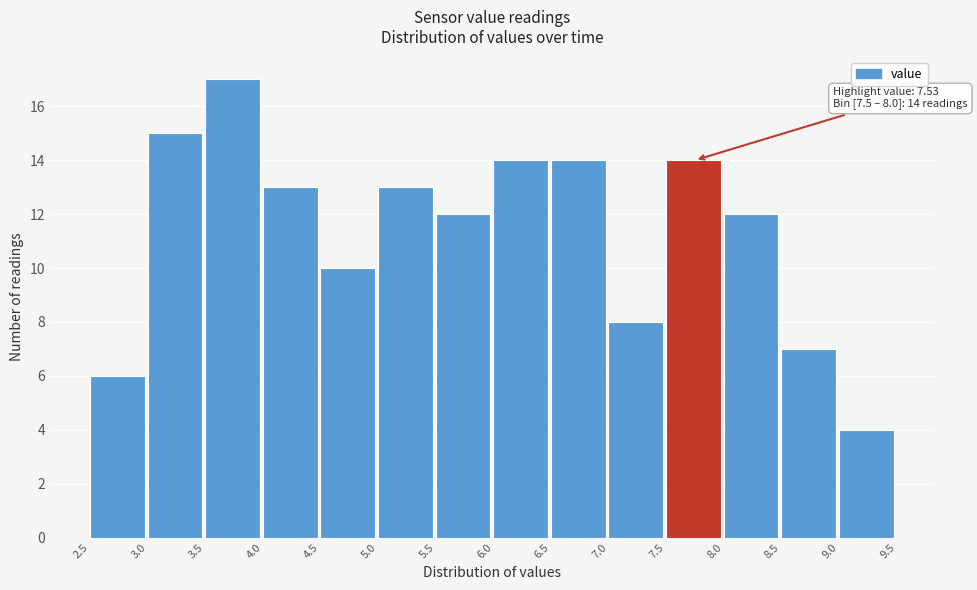

Which range on the x-axis has the tallest bar?

3.5 to 4.0